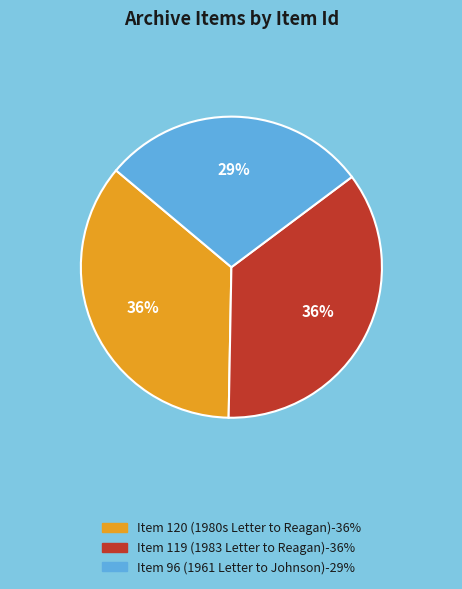

To the nearest percent, what is the average slice percentage?

33%